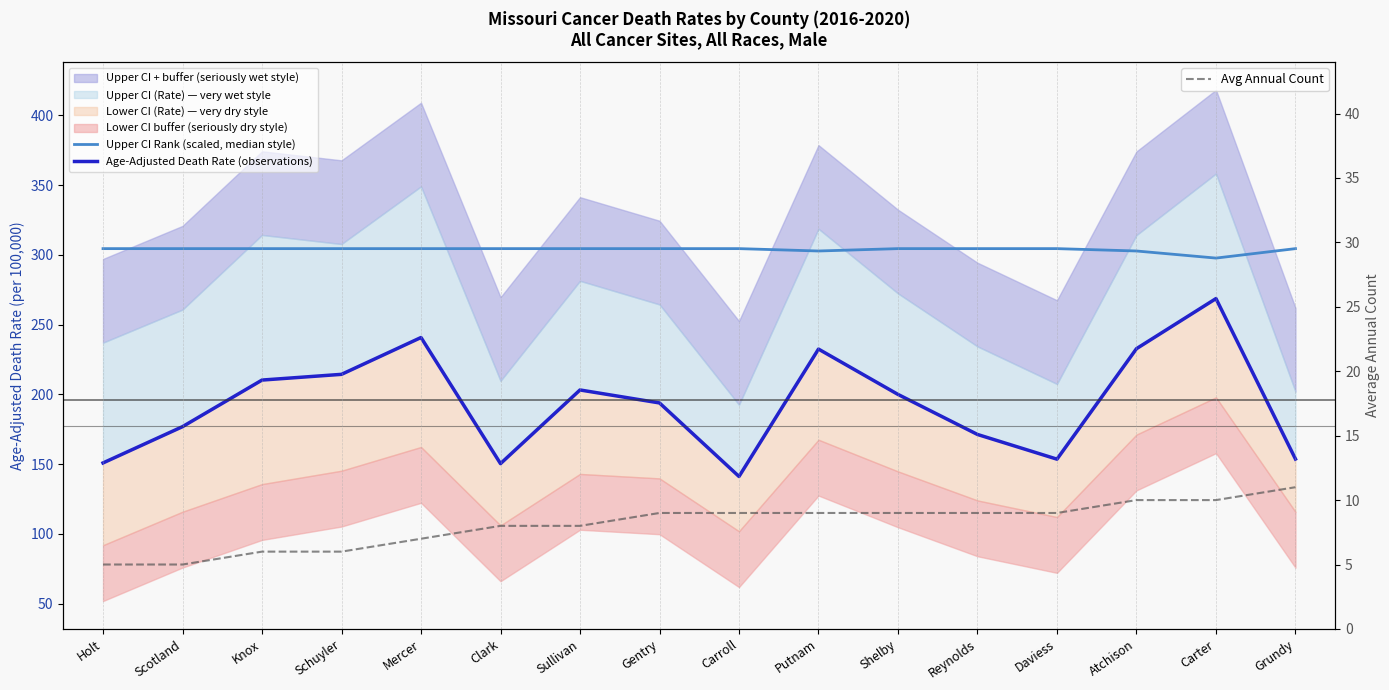

Which series has the largest total across all categories?

Upper CI Rank (scaled, median style)